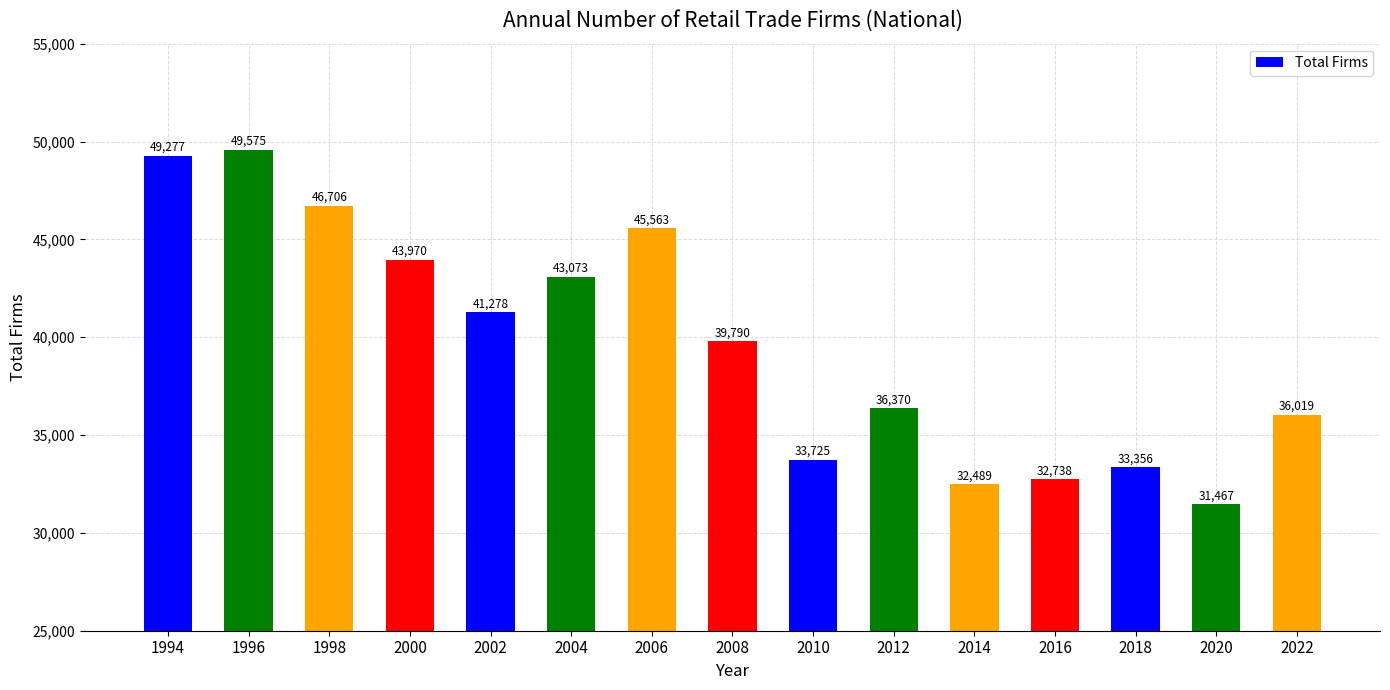

Reading left to right, extract all data points from this chart.

1994=49277	1996=49575	1998=46706	2000=43970	2002=41278	2004=43073	2006=45563	2008=39790	2010=33725	2012=36370	2014=32489	2016=32738	2018=33356	2020=31467	2022=36019